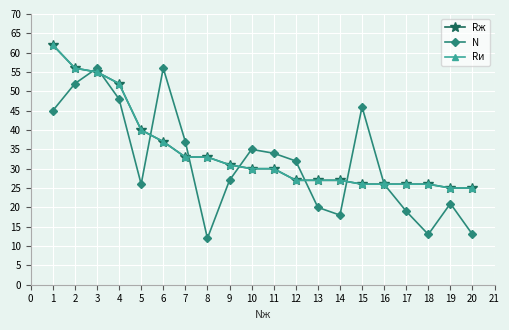

Is this an area chart (filled region under the line)?

No